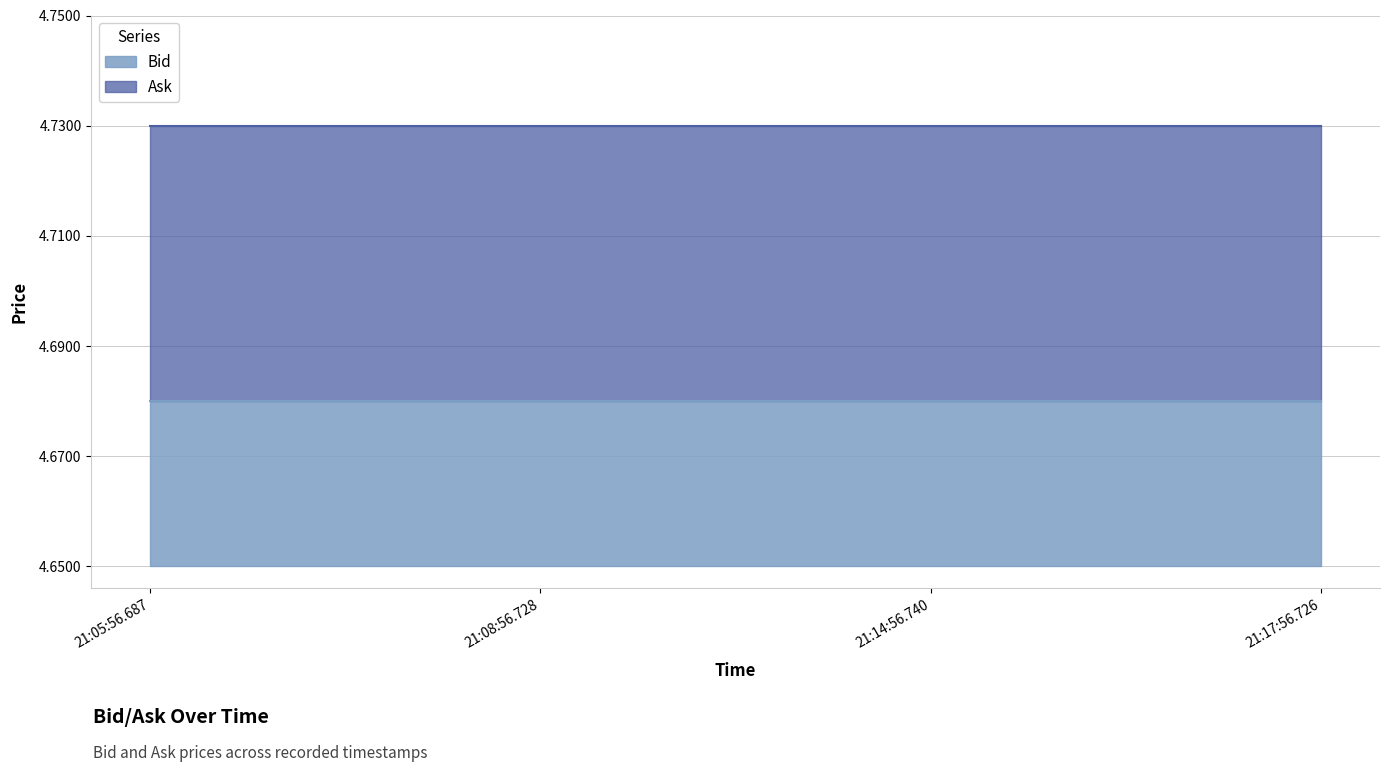

Rank the series by their maximum value, from lowest to highest.

Bid, Ask